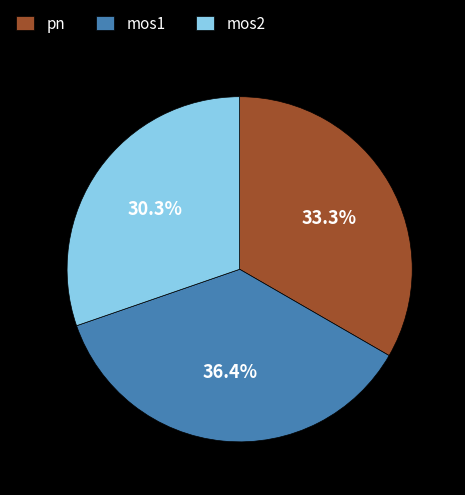

What is the total percentage of mos1 and mos2?

66.7%